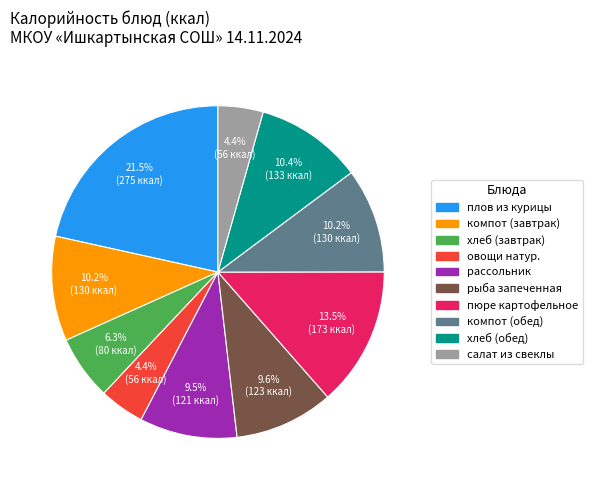

How many slices are in this pie chart?

10